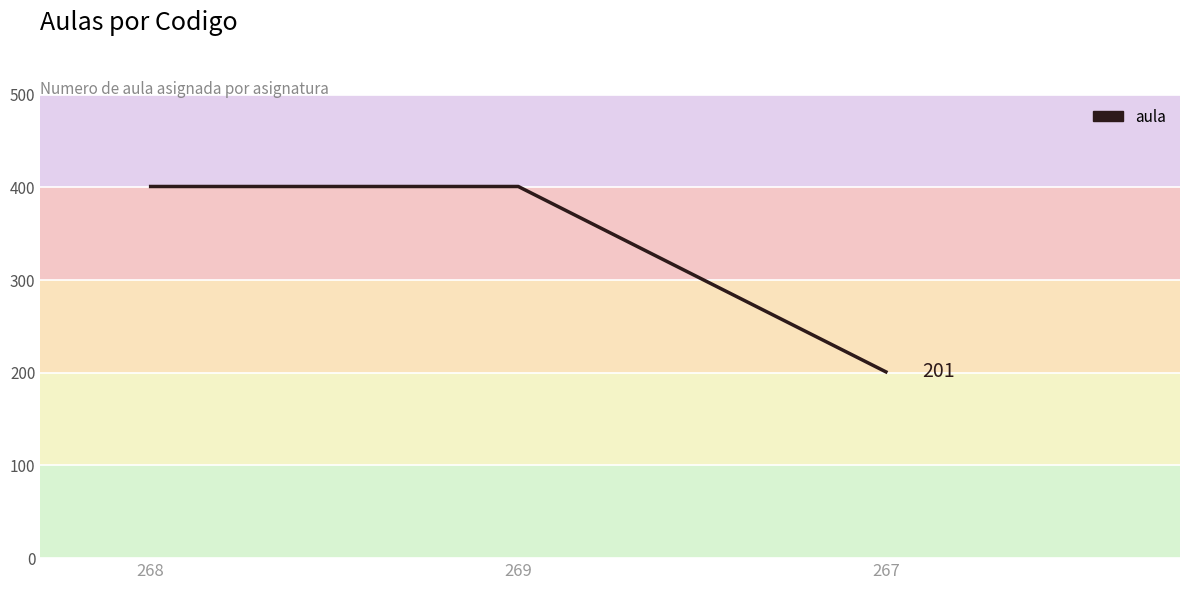

Read the value at 268, to the nearest 10.

400